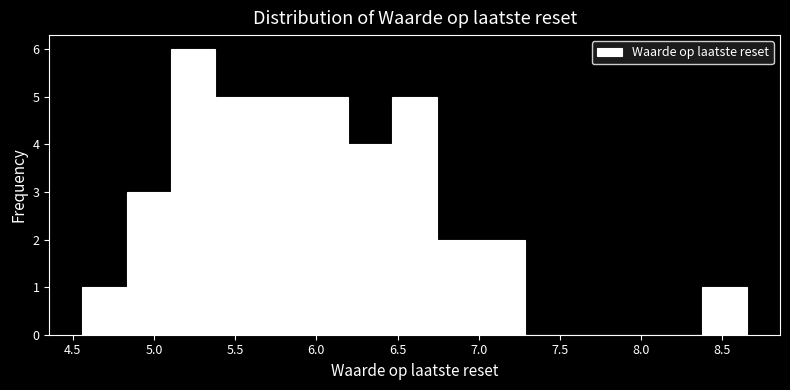

Reading left to right, transcribe this chart: for each bar, give the range it covers on the x-axis and its height. Neither the bar edges nor the heights are printed on the chart, so give them approximately, as read against the axes.

4.55 to 4.85: 1
4.85 to 5.10: 3
5.10 to 5.40: 6
5.40 to 5.65: 5
5.65 to 5.90: 5
5.90 to 6.20: 5
6.20 to 6.45: 4
6.45 to 6.75: 5
6.75 to 7.00: 2
7.00 to 7.30: 2
7.30 to 7.55: 0
7.55 to 7.85: 0
7.85 to 8.10: 0
8.10 to 8.40: 0
8.40 to 8.65: 1